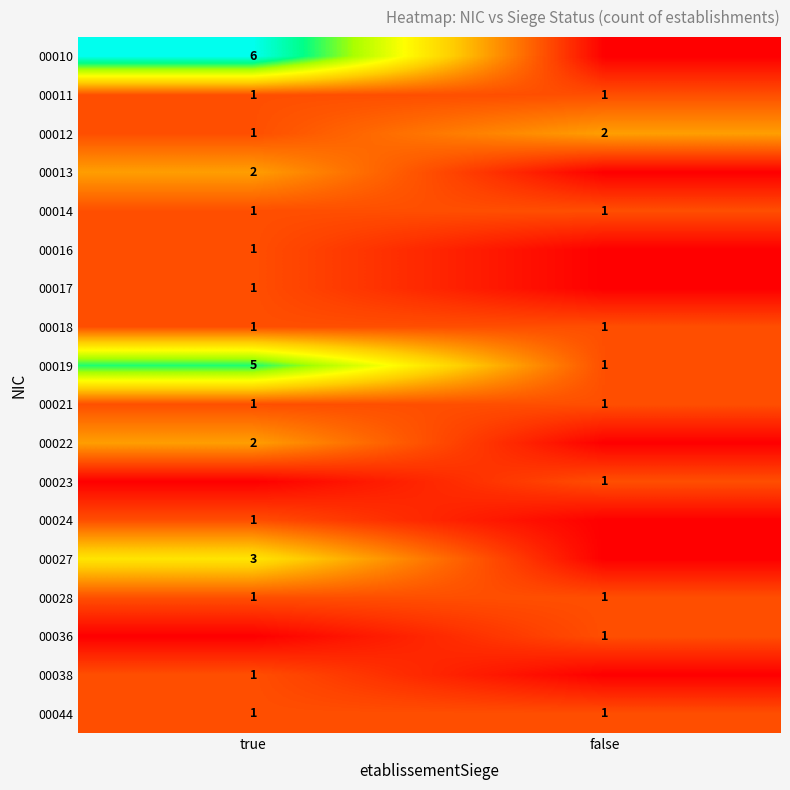

The 00011 series shows 1 at false. True or false?

True